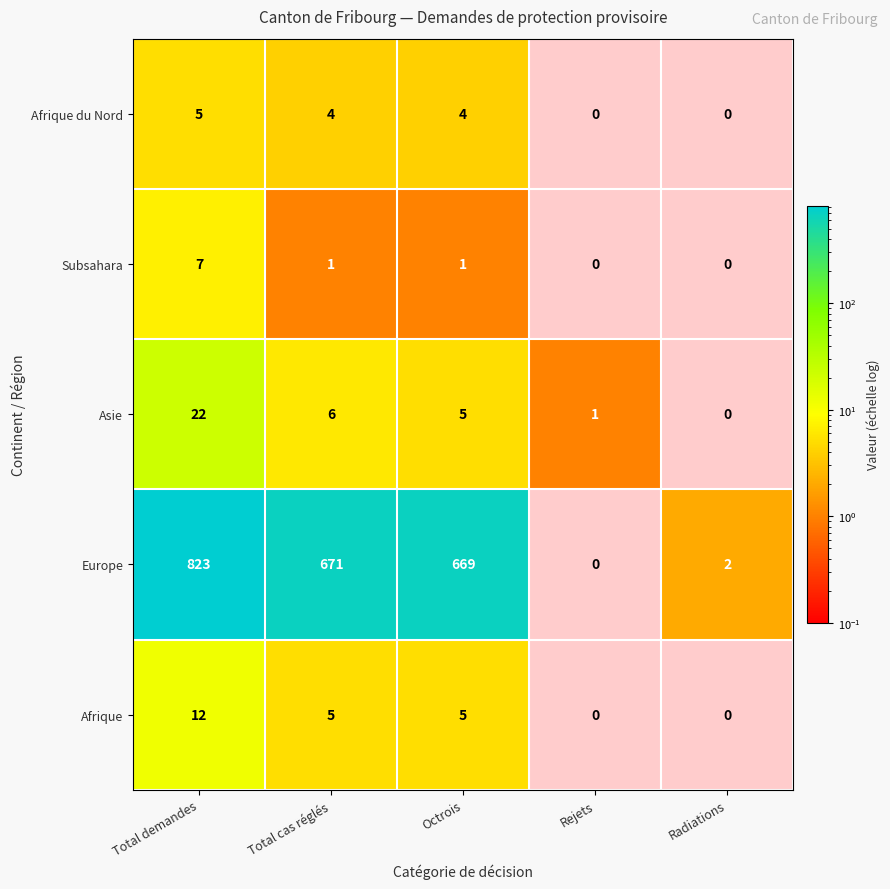

List the series in order of their peak value, highest first.

Europe, Asie, Afrique, Subsahara, Afrique du Nord